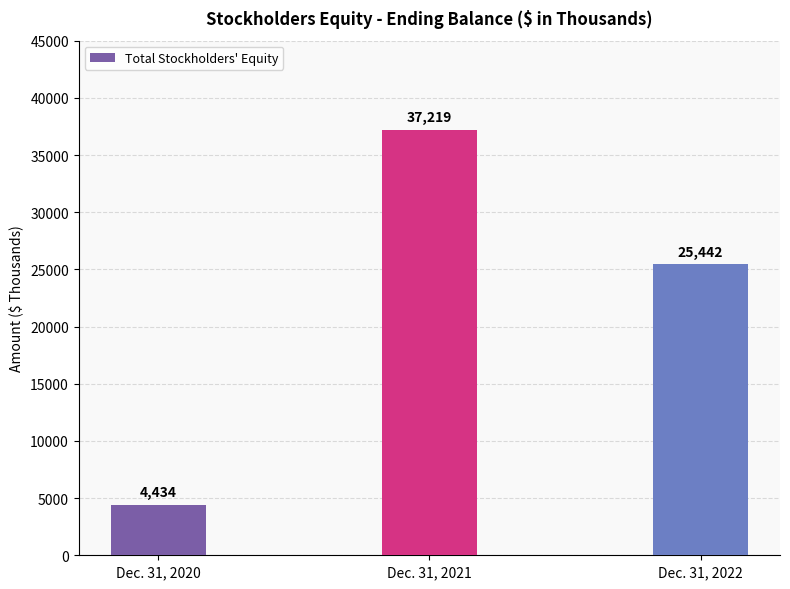

Are the bars horizontal?

No